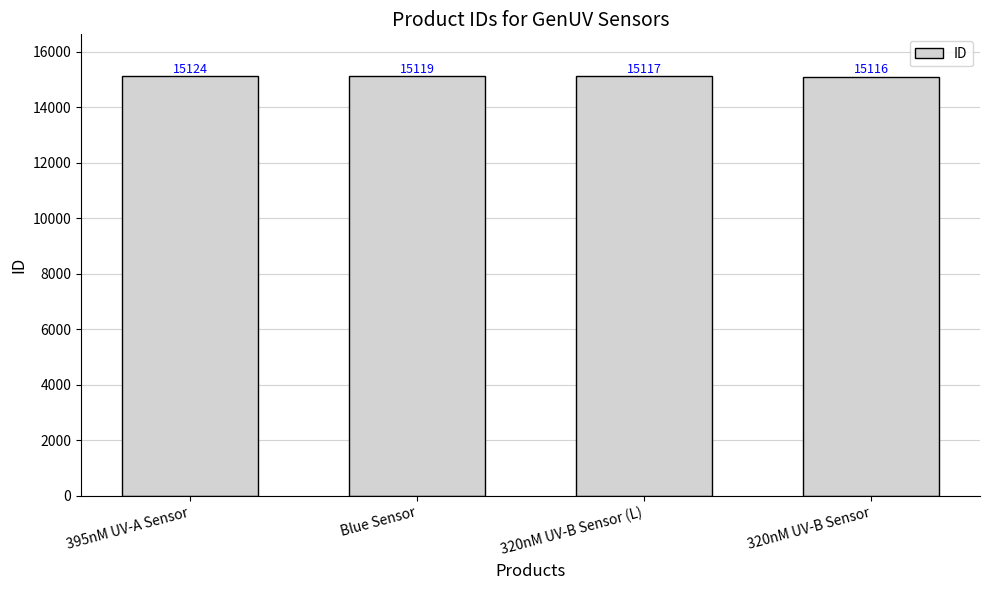

What is the label of the 2nd bar from the right?

320nM UV-B Sensor (L)